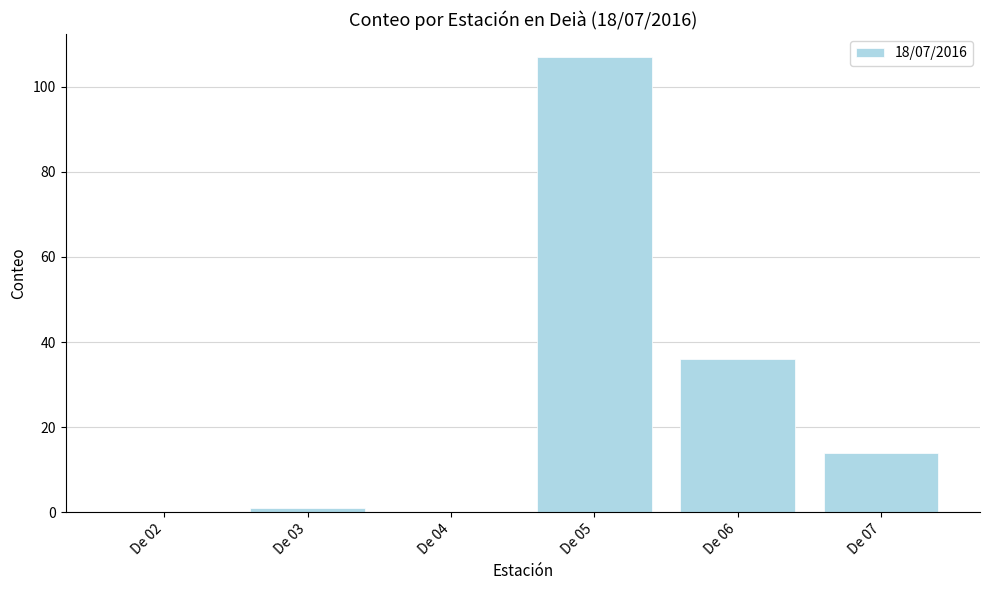

The chart shows a value of 107 at De 05. True or false?

True